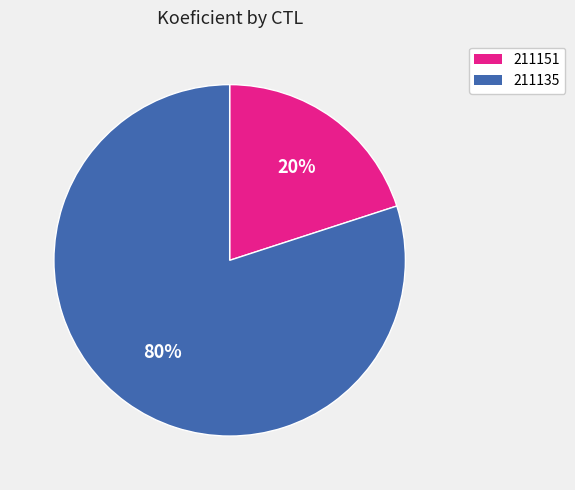

Is the sum of 211135 and 211151 greater than half?

Yes